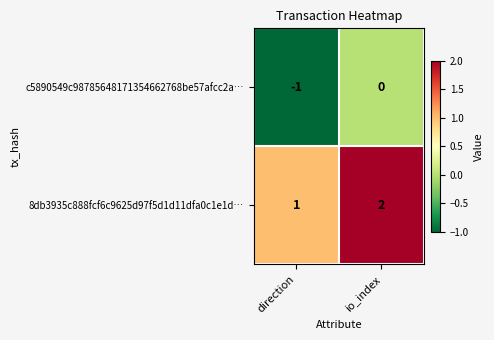

Is the value of c5890549c98785648171354662768be57afcc2a… at direction greater than the value of 8db3935c888fcf6c9625d97f5d1d11dfa0c1e1d… at io_index?

No